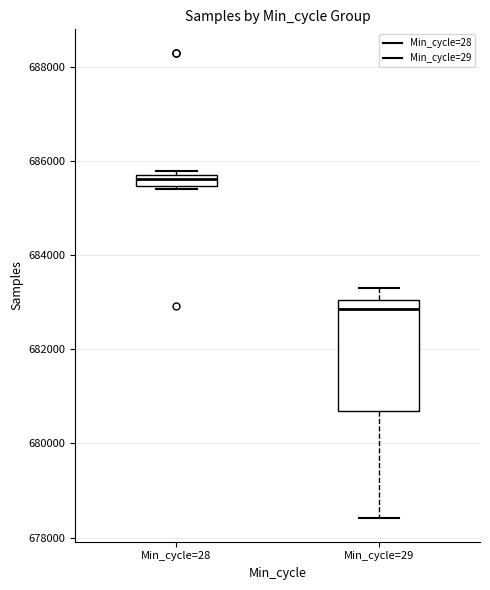

Which box has the lowest median line?

Min_cycle=29